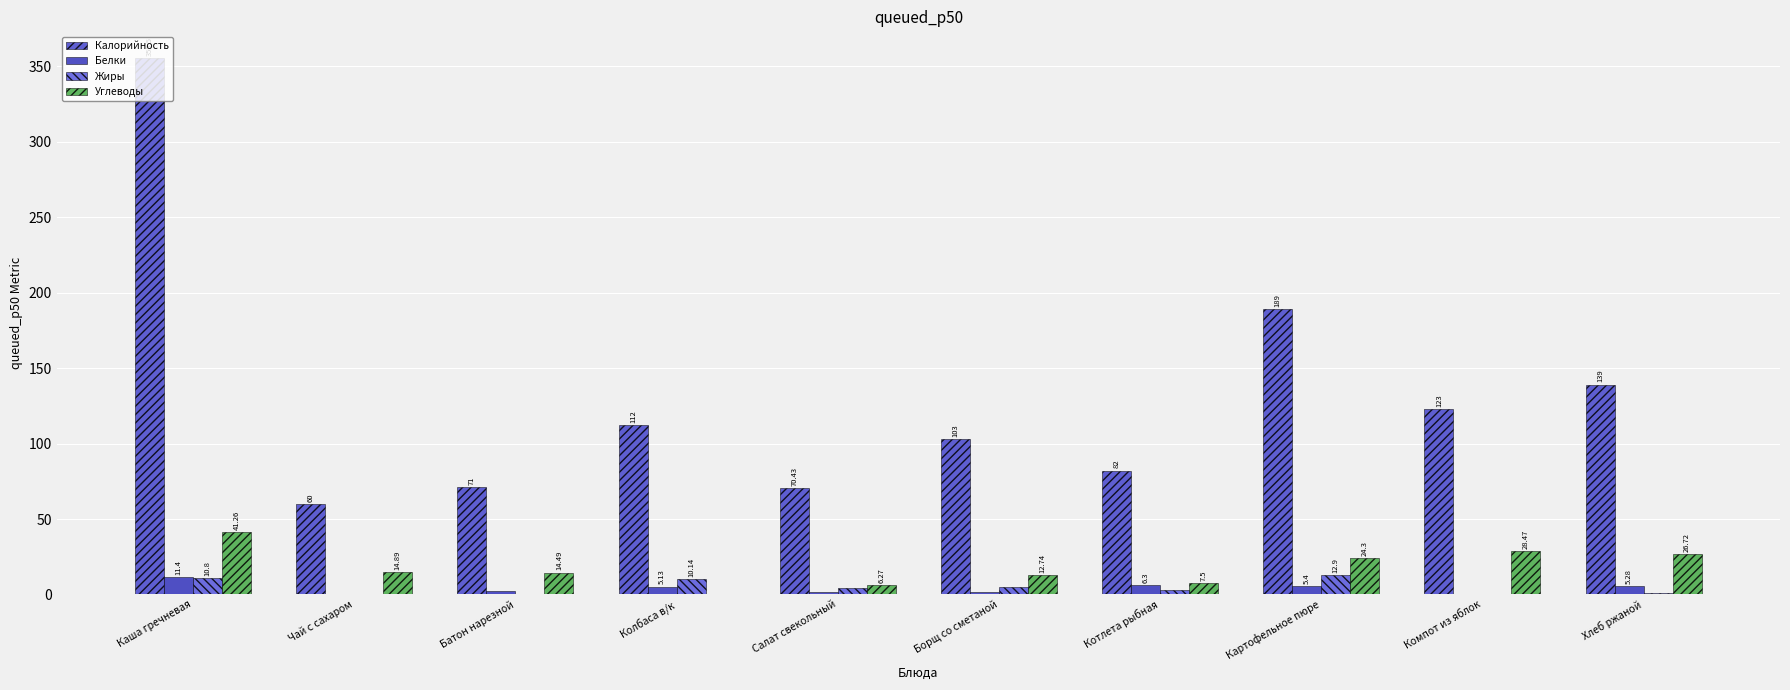

Which series has the largest range (max minus min)?

Калорийность